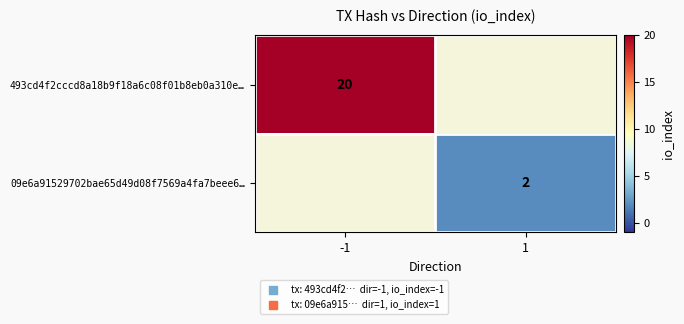

How many positive values does the 493cd4f2cccd8a18b9f18a6c08f01b8eb0a310e… series have?

1